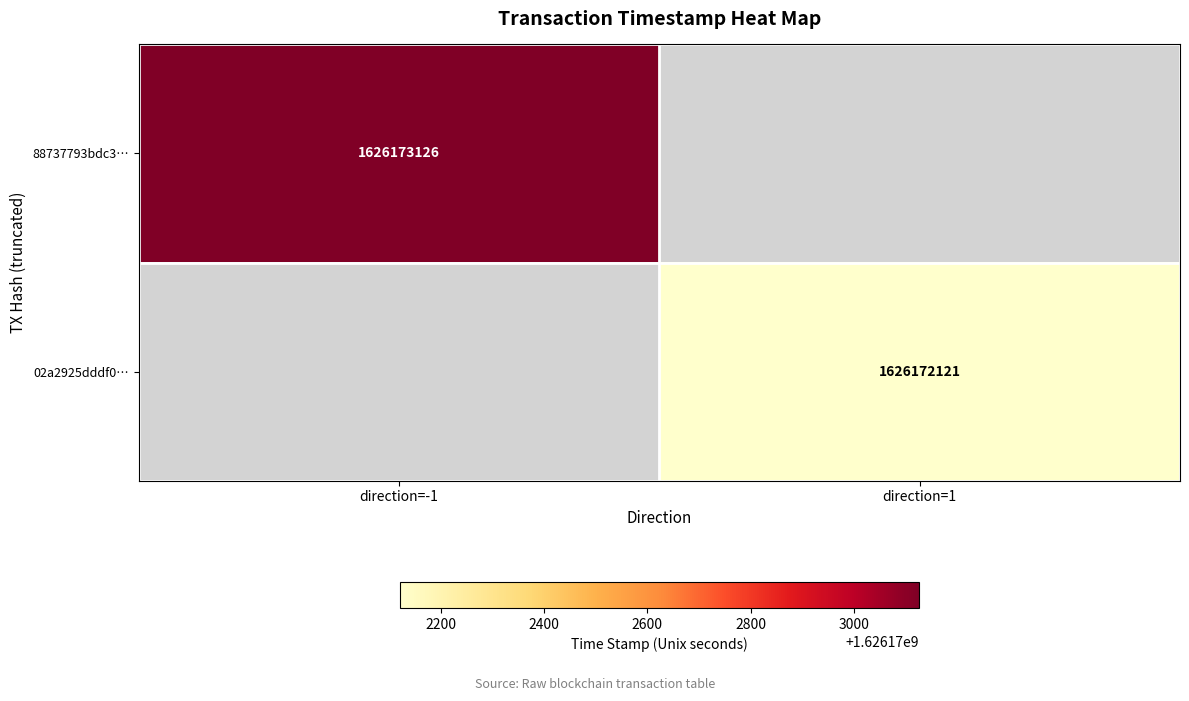

Which series has the largest total across all categories?

88737793bdc3128725ee2e05c380159b2eb1d0e